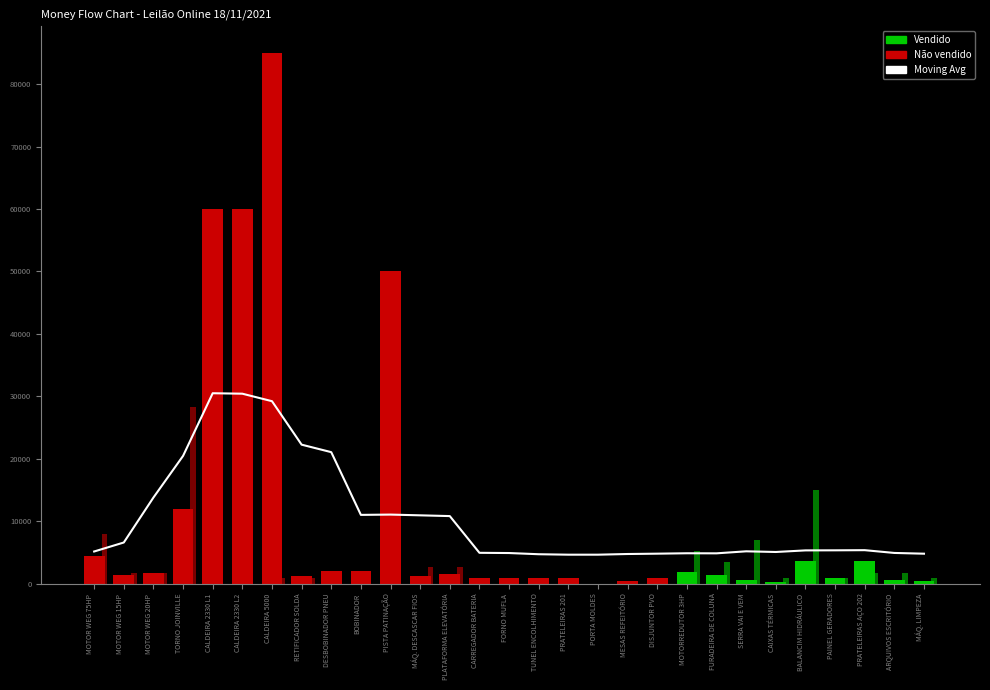

List the labels in order of value, smallest first.

PRATELEIRAS 201, PORTA MOLDES, TUNEL ENCOLHIMENTO, MESAS REFEITÓRIO, MÁQ. LIMPEZA, DISJUNTOR PVO, FURADEIRA DE COLUNA, MOTORREDUTOR 3HP, FORNO MUFLA, ARQUIVOS ESCRITÓRIO, CARREGADOR BATERIA, CAIXAS TÉRMICAS, MOTOR WEG 75HP, SERRA VAI E VEM, BALANCIM HIDRÁULICO, PAINEL GERADORES, PRATELEIRAS AÇO 202, MOTOR WEG 15HP, PLATAFORMA ELEVATÓRIA, MÁQ. DESCASCAR FIOS, BOBINADOR, PISTA PATINAÇÃO, MOTOR WEG 20HP, TORNO JOINVILLE, DESBOBINADOR PNEU, RETIFICADOR SOLDA, CALDEIRA 5000, CALDEIRA 2330 L2, CALDEIRA 2330 L1